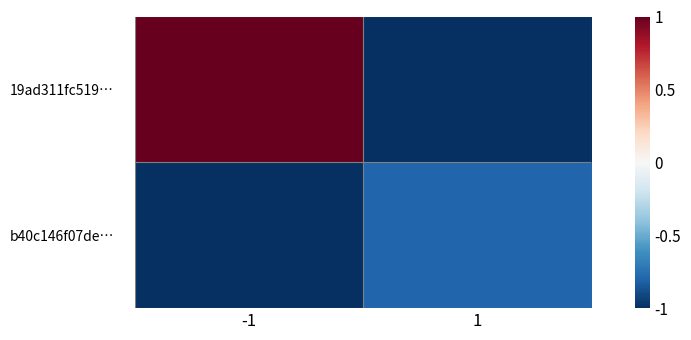

At how many categories does at least one series exceed 0?

1